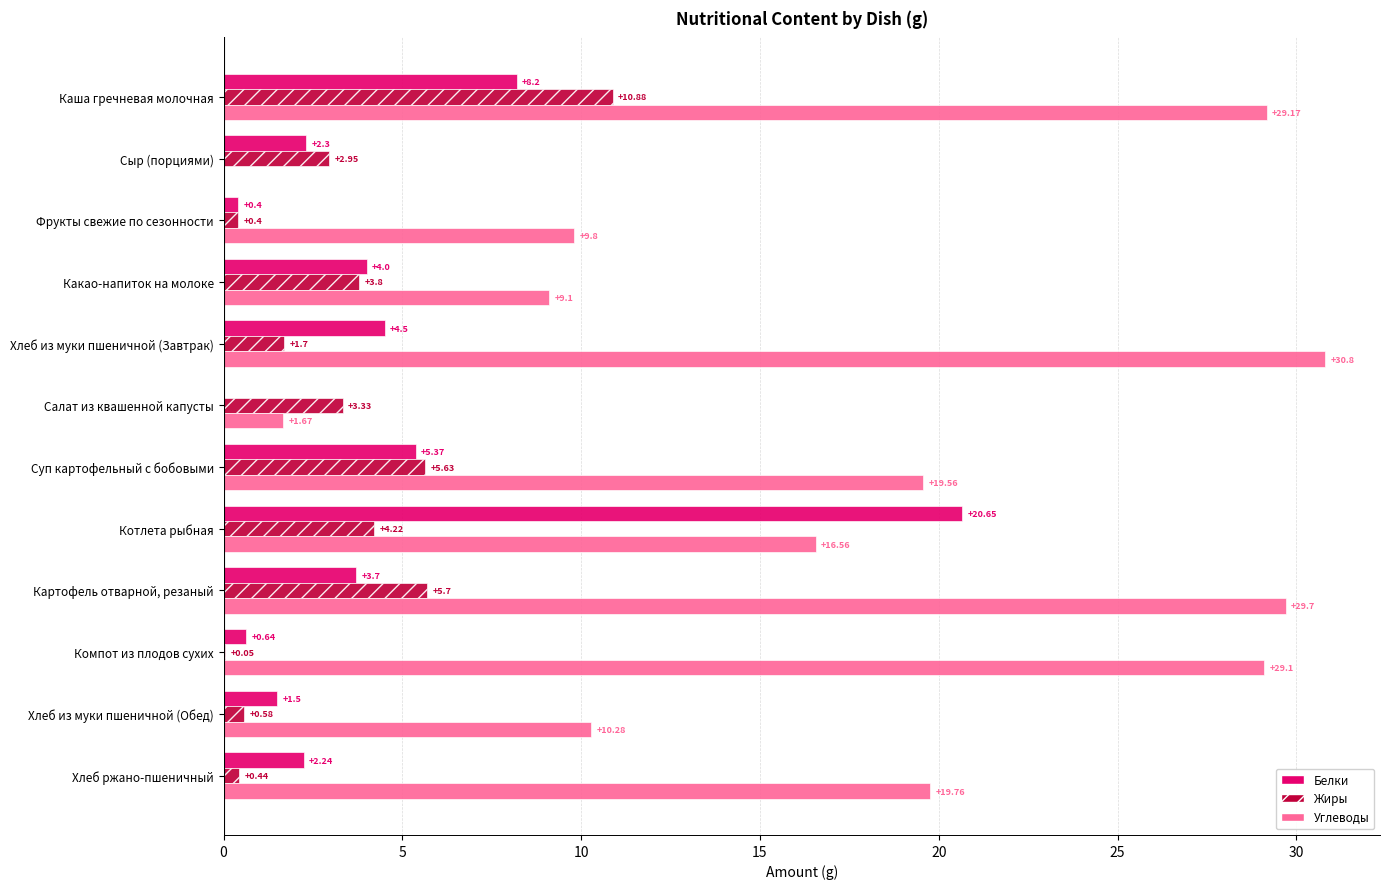

Where is Жиры nearest to the value 5?

Суп картофельный с бобовыми